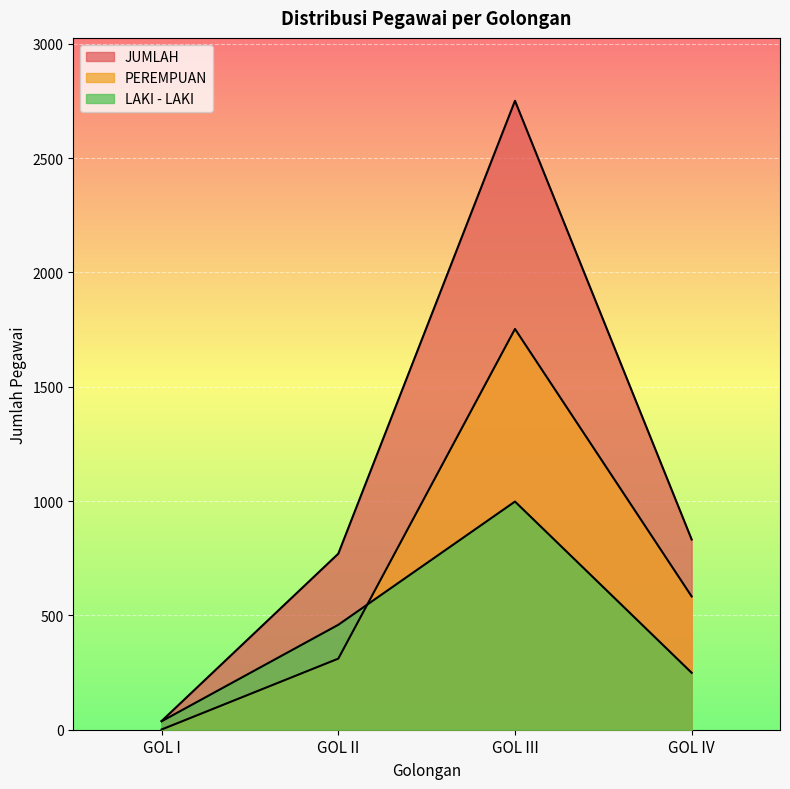

Reading right to left, transcribe all the data shown in this chart.

LAKI - LAKI: 249	998	459	37
PEREMPUAN: 583	1753	311	1
JUMLAH: 832	2751	770	38